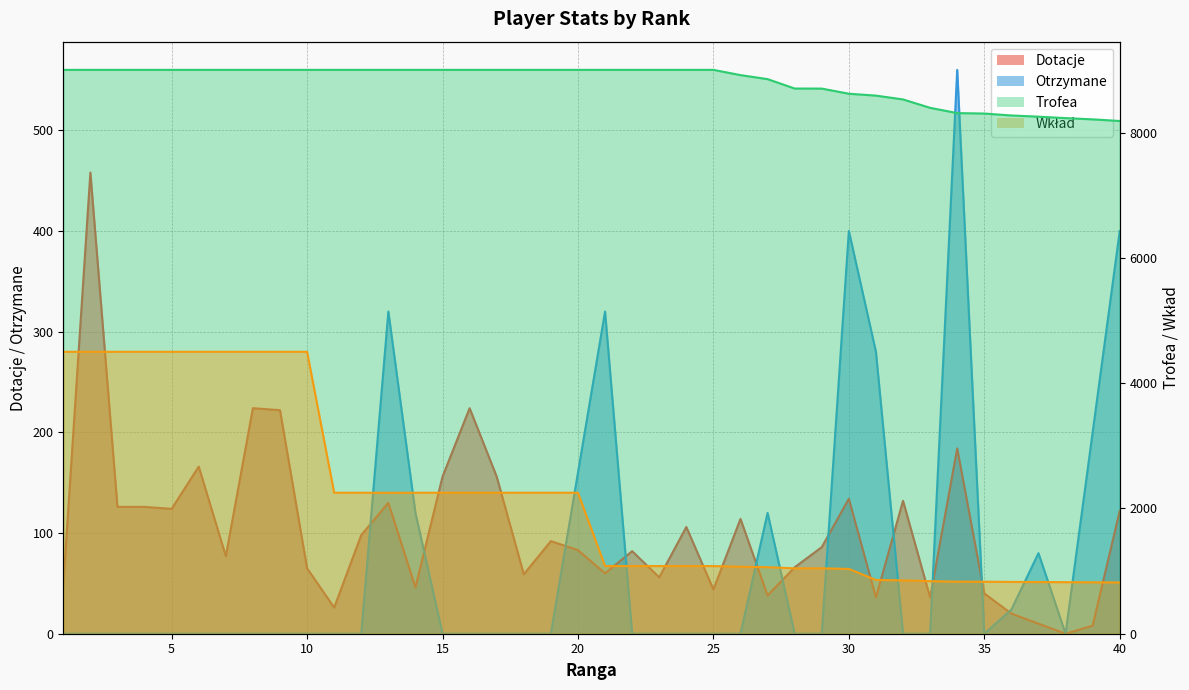

The value of Dotacje at 20 is 83. True or false?

True